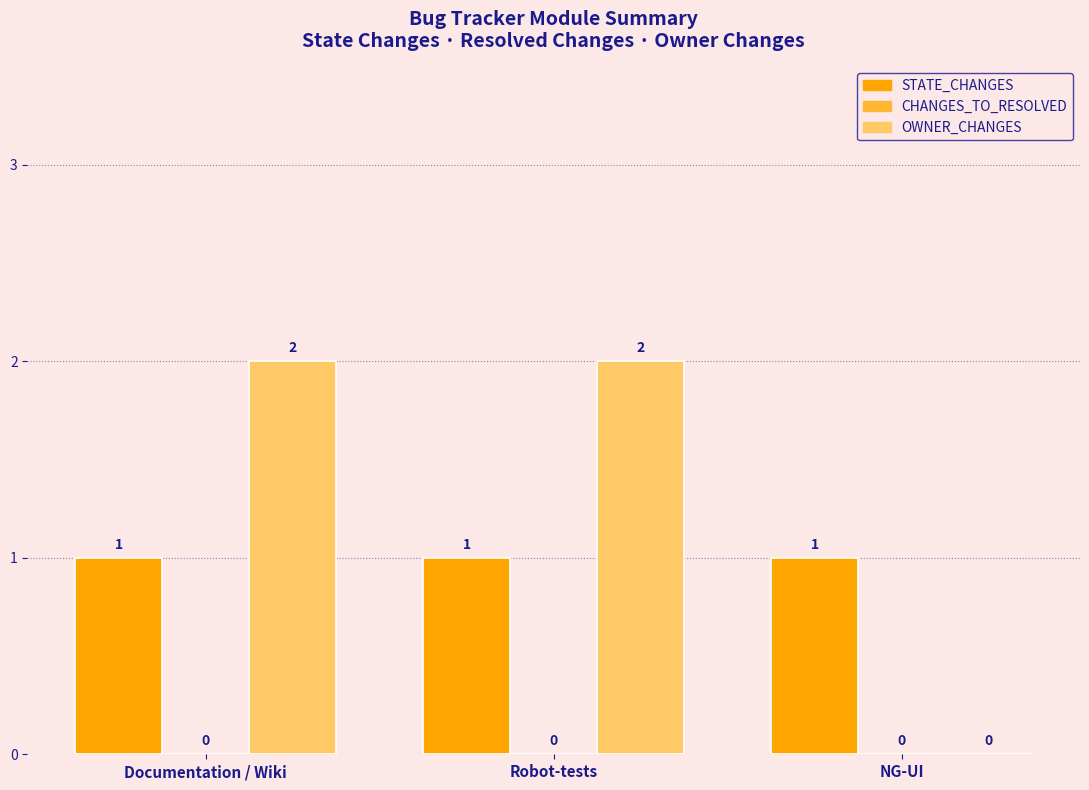

What is the total value across all series at Robot-tests?

3